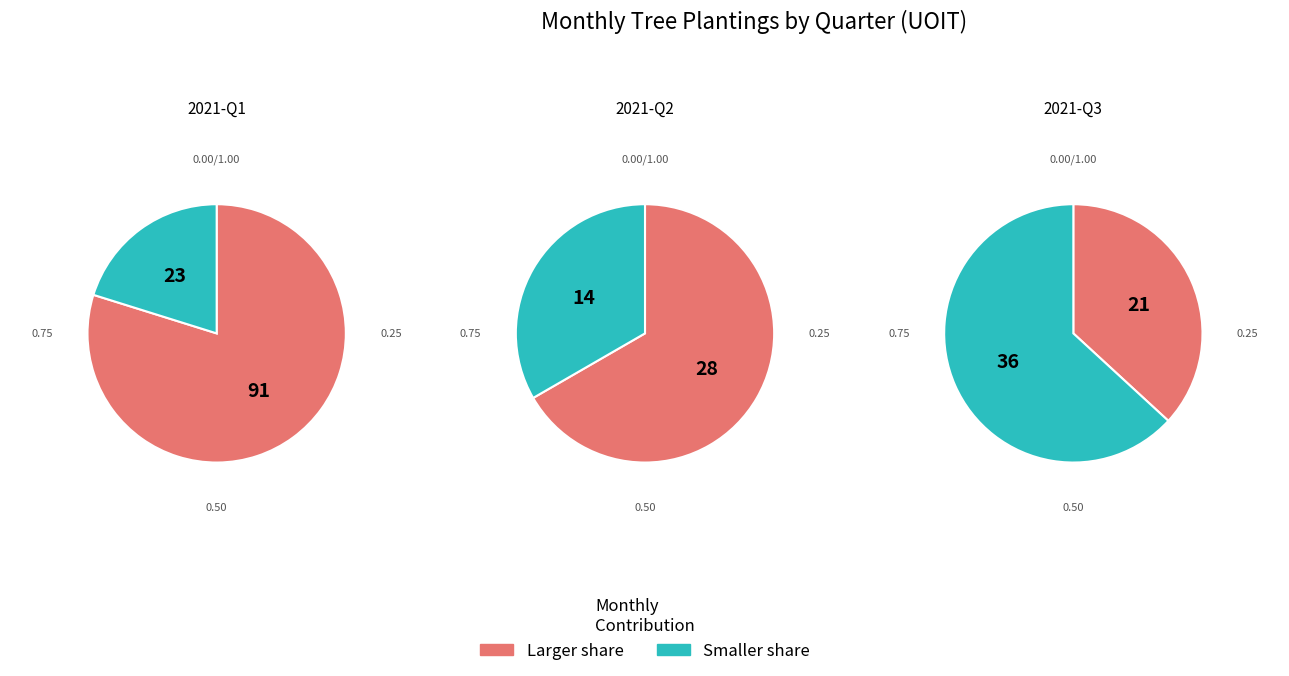

Combined, what portion of the pie is 2021-04 and 2021-05?

19.2%